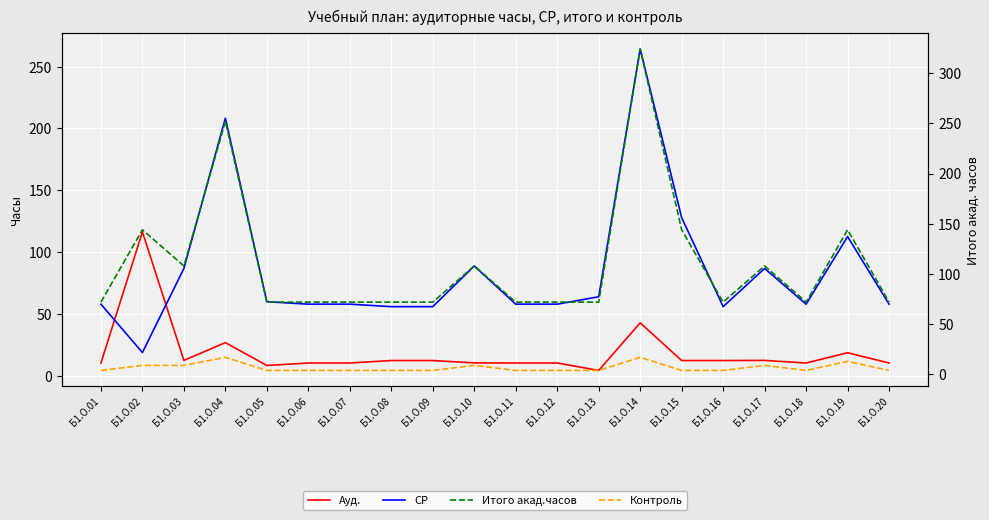

True or false: Контроль has more than 2 interior local peaks.

True